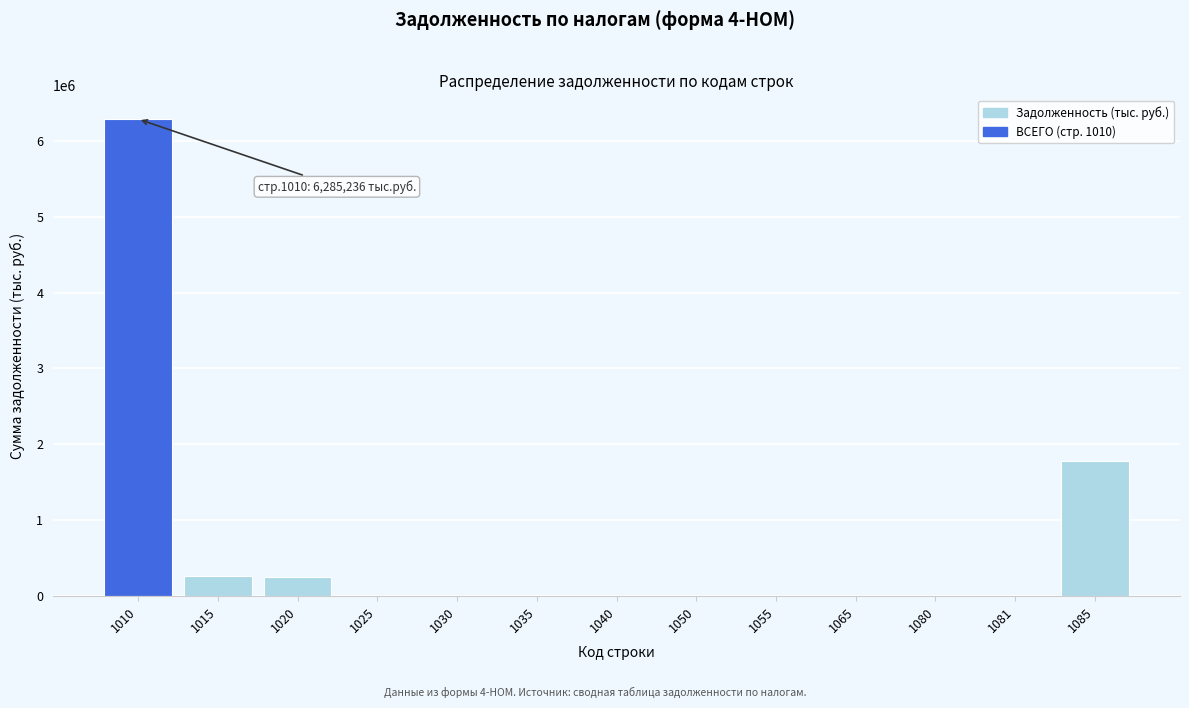

What is the maximum value shown in the chart?

6285236